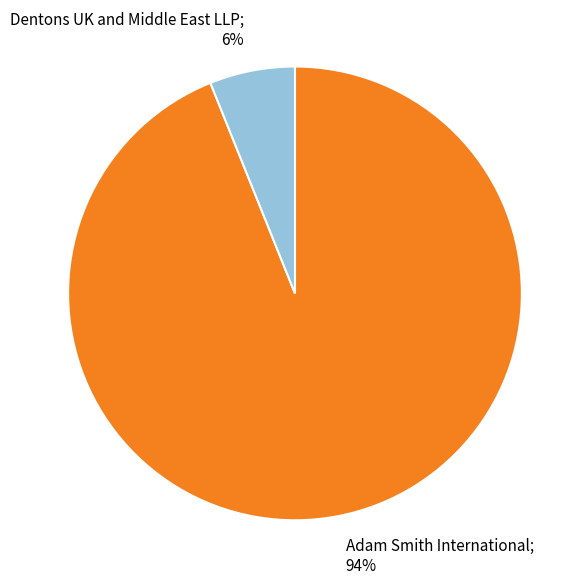

Is there a majority slice in this chart?

Yes